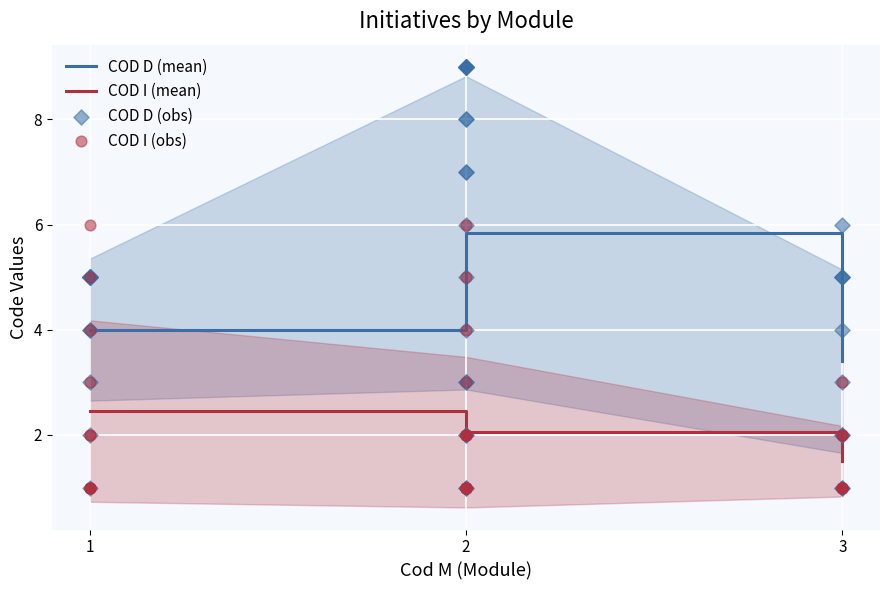

Which series contains the highest Y value?

COD D